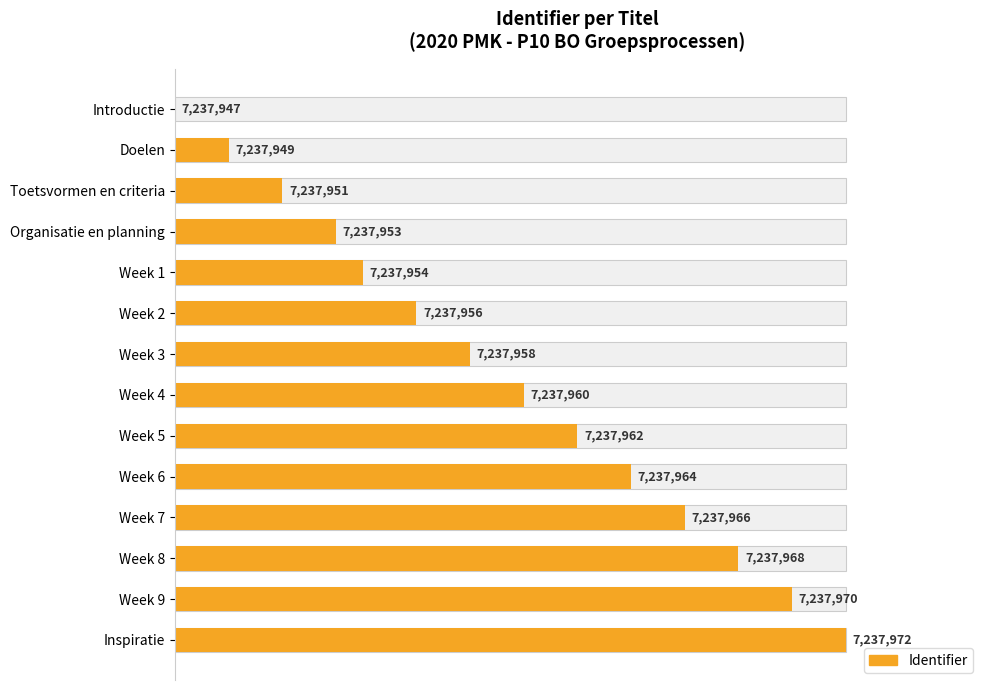

What is the change in value from Organisatie en planning to Week 5?

+36.0